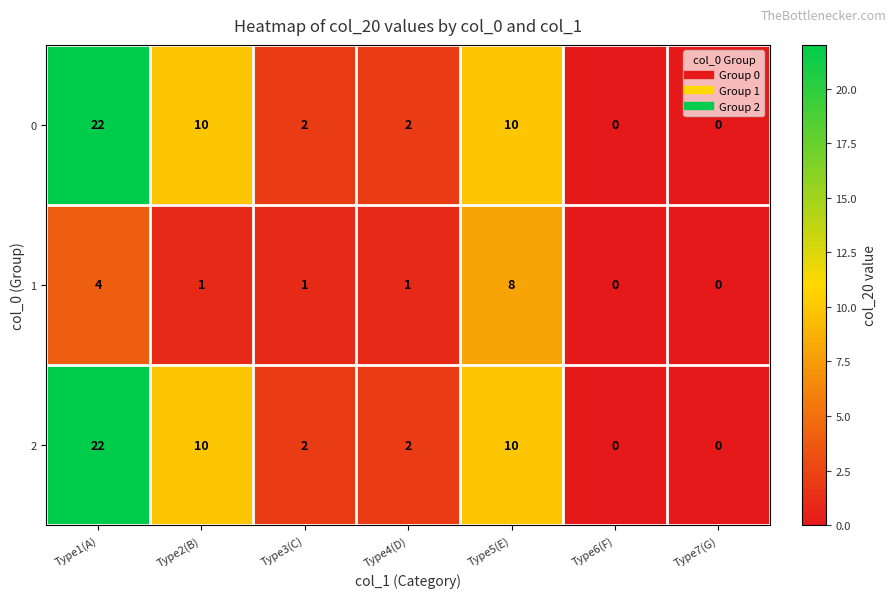

Where is 1 nearest to the value 4?

Type1(A)